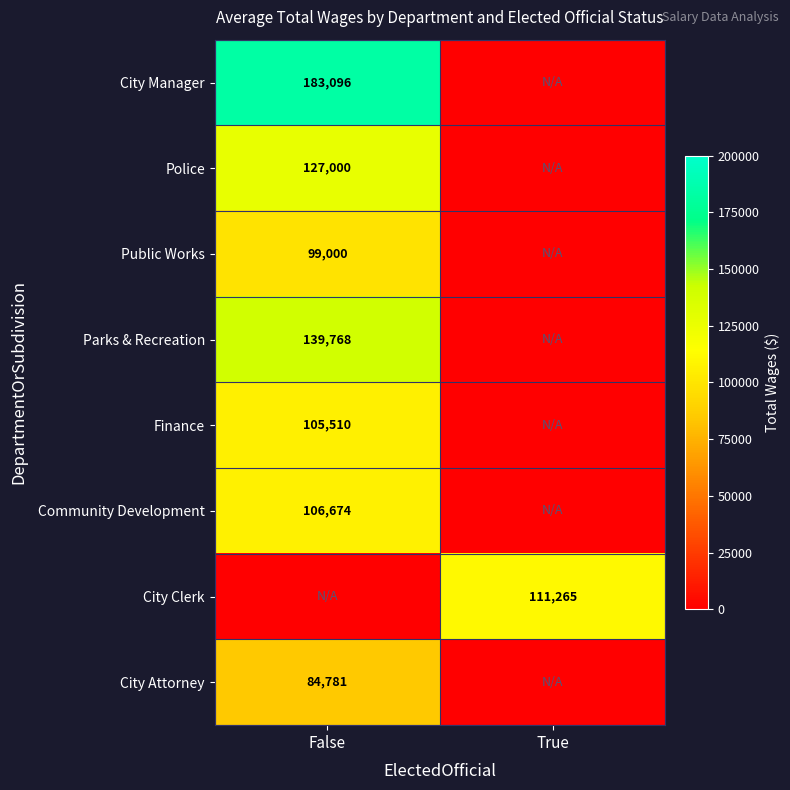

Is it true that City Manager equals 183096 at False?

True